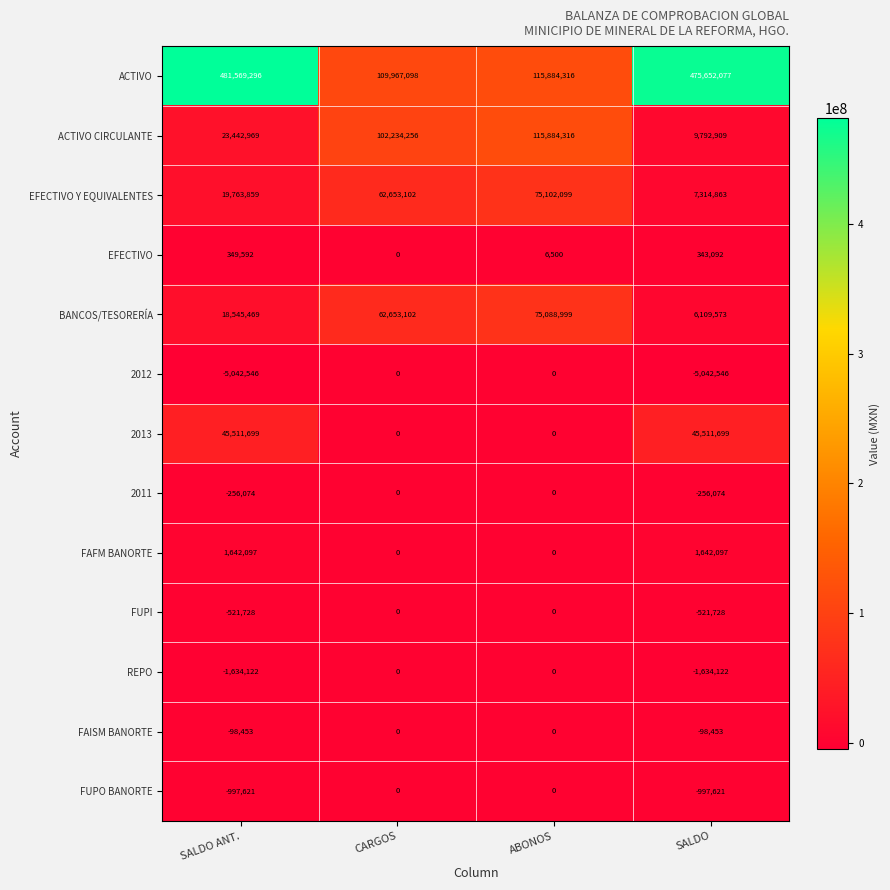

At SALDO, list the series in order from smallest to largest.

2012, REPO, FUPO BANORTE, FUPI, 2011, FAISM BANORTE, EFECTIVO, FAFM BANORTE, BANCOS/TESORERÍA, EFECTIVO Y EQUIVALENTES, ACTIVO CIRCULANTE, 2013, ACTIVO